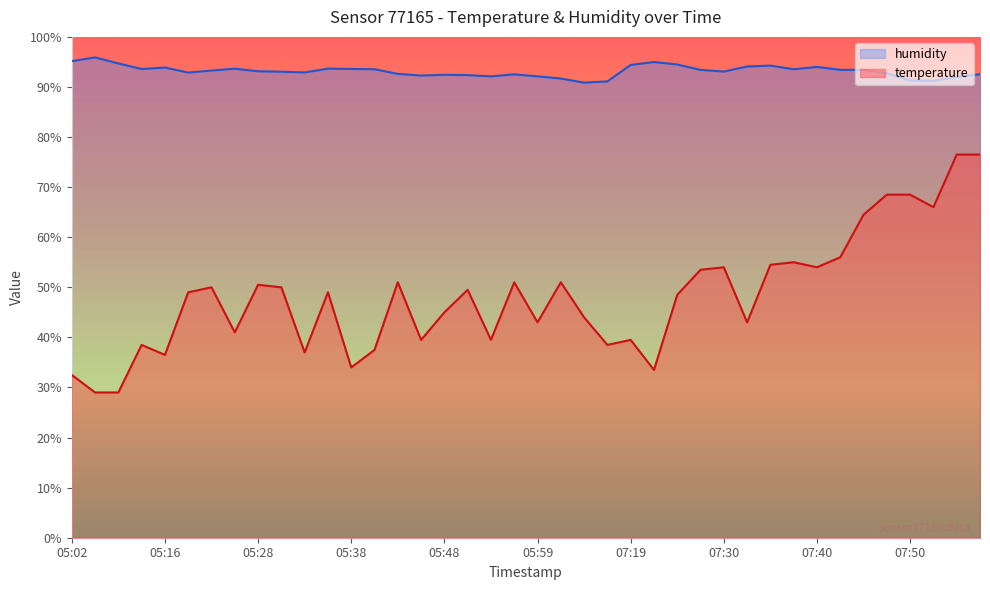

Does the chart have visible grid lines?

No